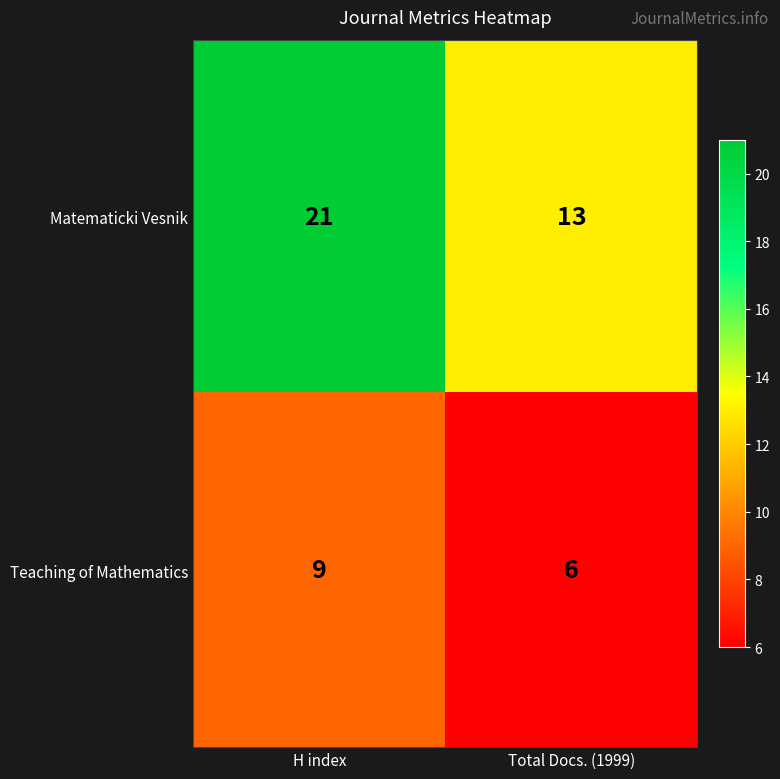

What is the average value of the Teaching of Mathematics series?

8